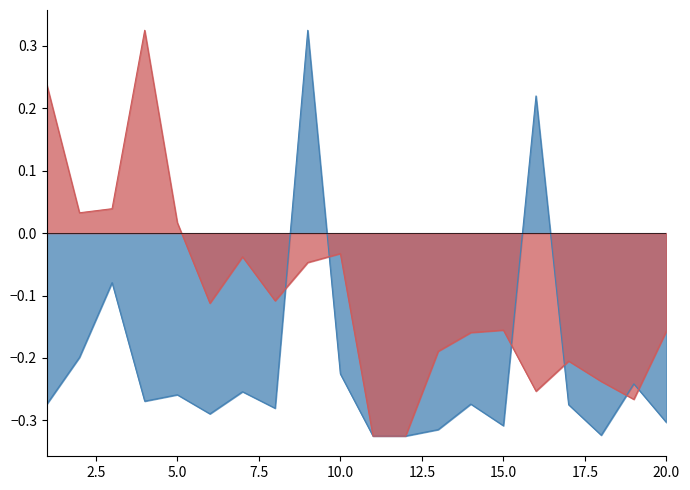

How many values in the Total Docs. (3years) series are below 0?

18